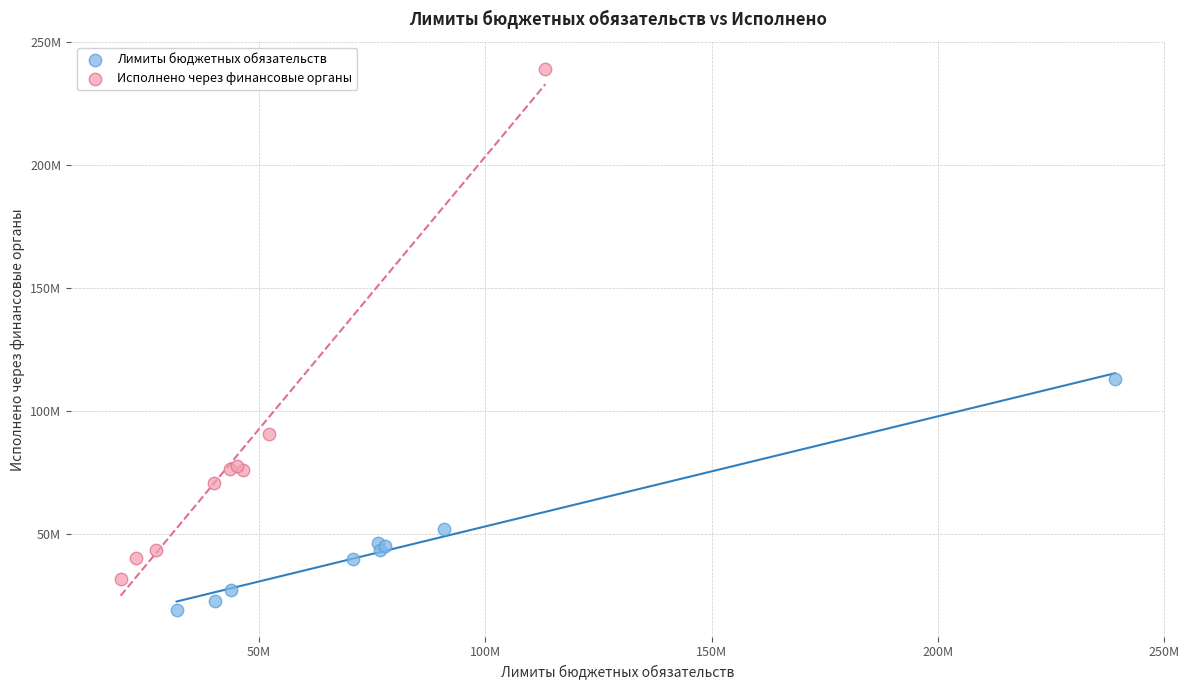

Which series contains the highest Y value?

Исполнено через финансовые органы